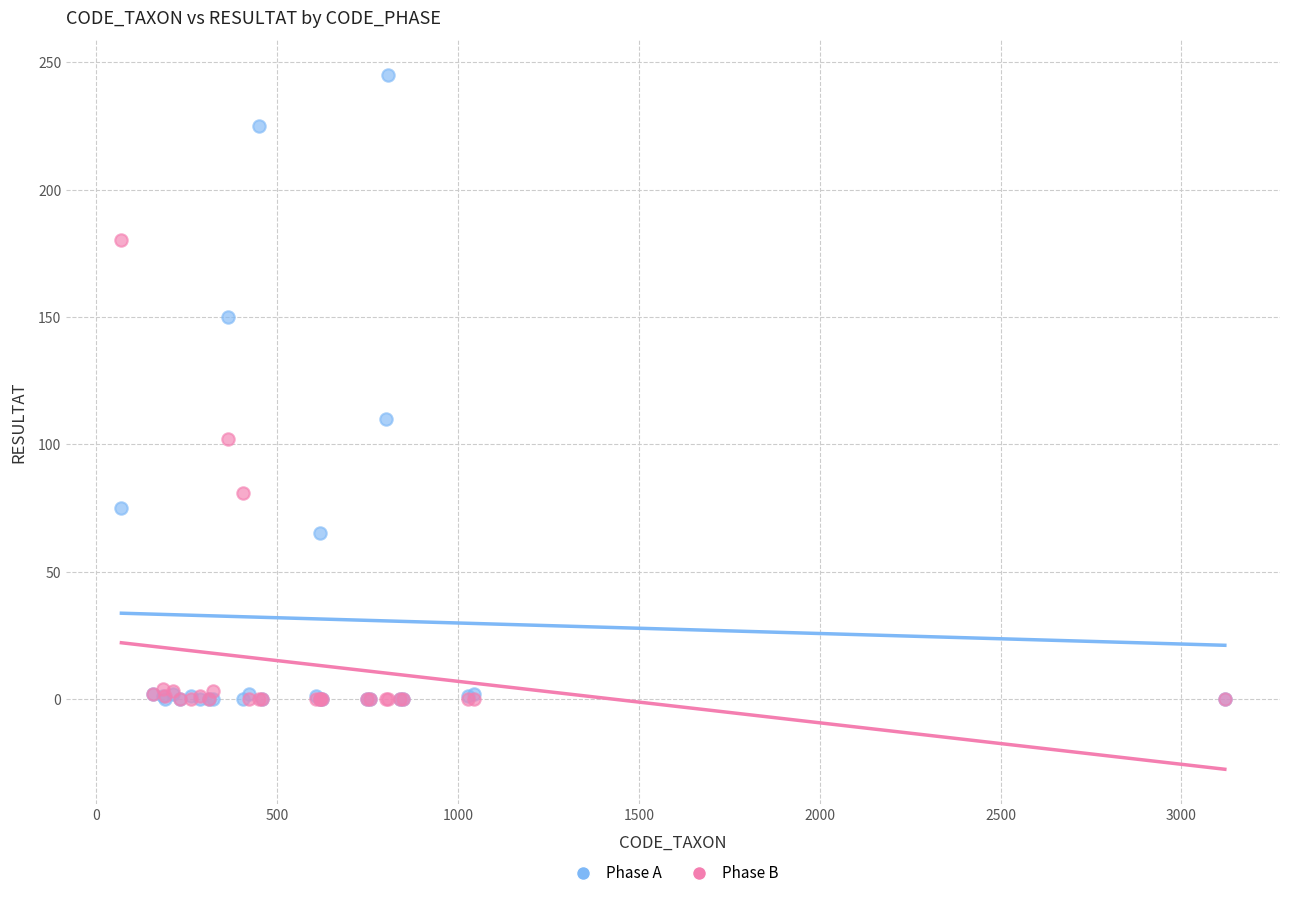

Across all series, what Y value is closest to 122?

110